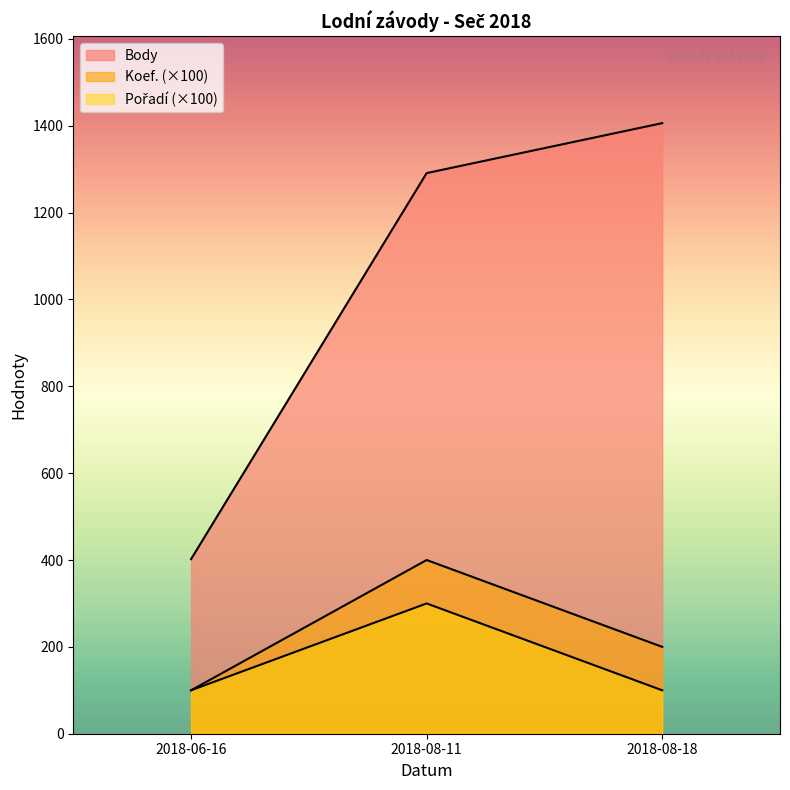

The value of Body at 2018-08-18 is 1406. True or false?

True